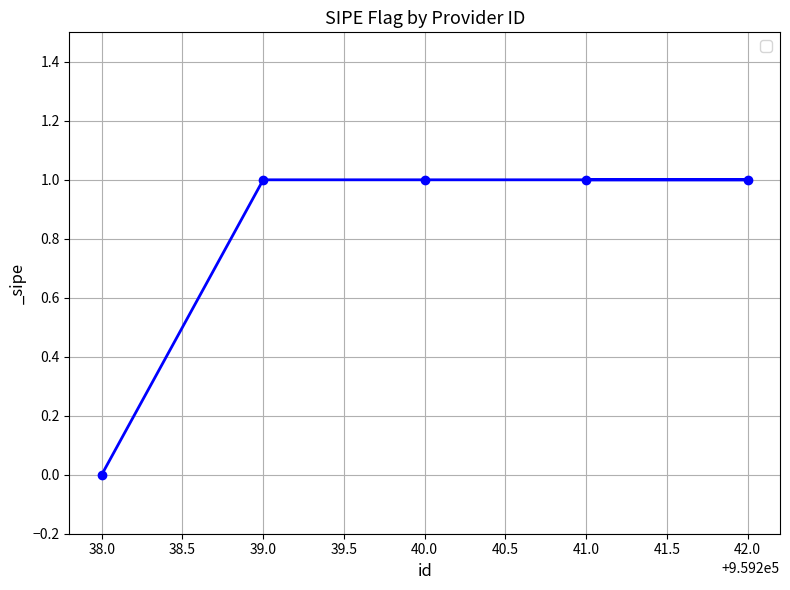

What is the greatest value displayed?

1